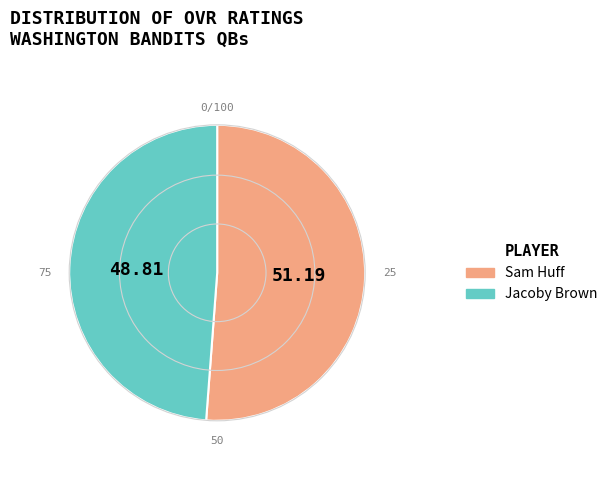

Is the sum of Sam Huff and Jacoby Brown greater than half?

Yes